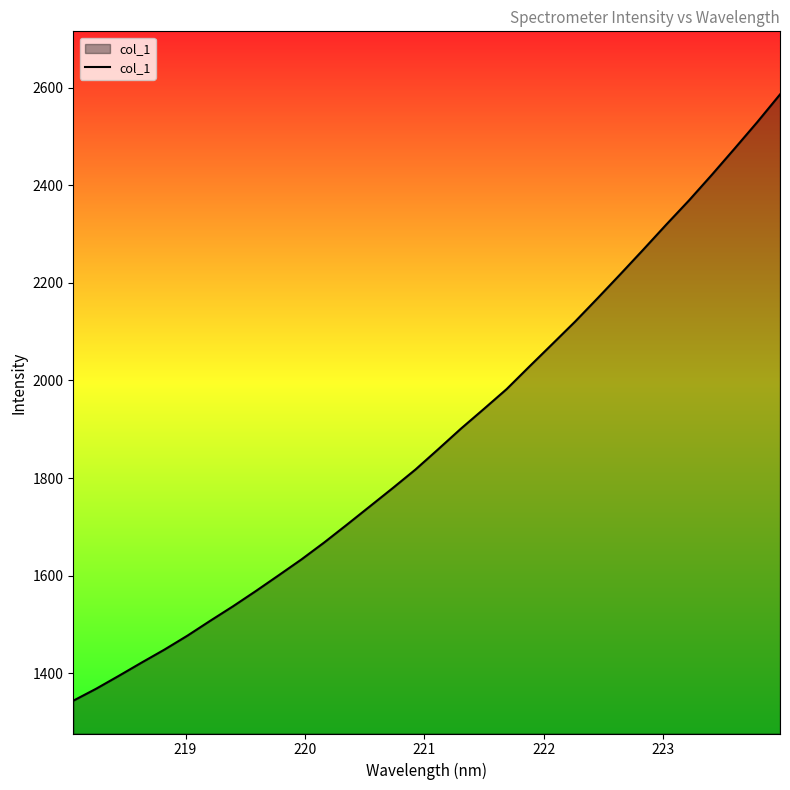

What is the smallest value displayed?

1343.8